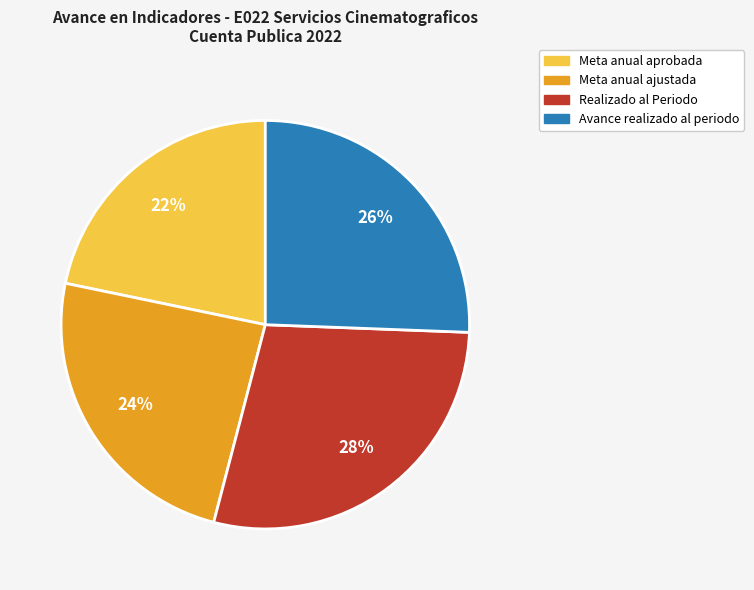

Combined, do Realizado al Periodo and Meta anual ajustada account for over 50%?

Yes